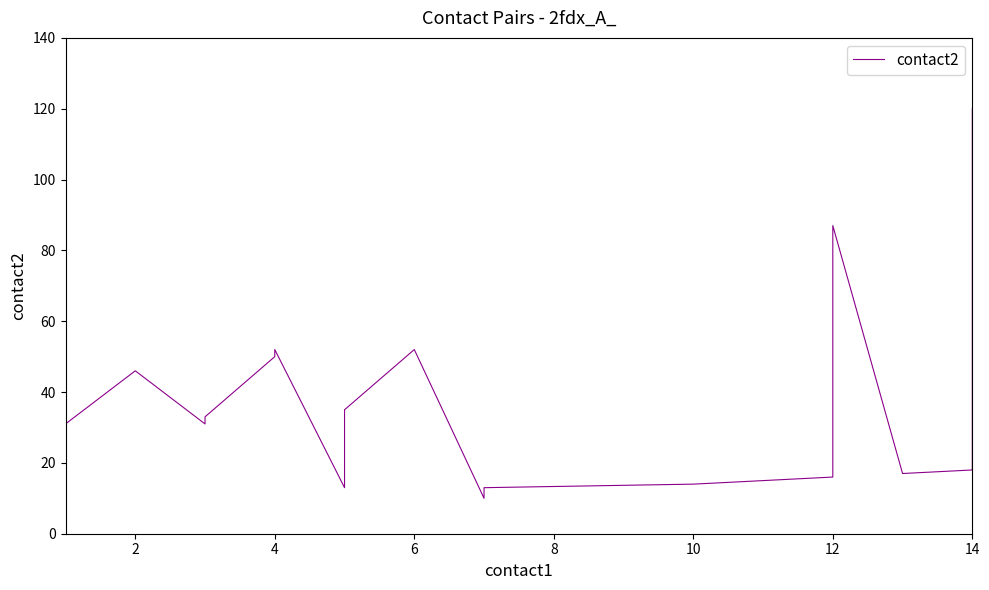

Reading left to right, extract all data points from this chart.

29	31	46	31	33	50	52	13	33	35	52	10	13	14	15	16	87	17	18	120